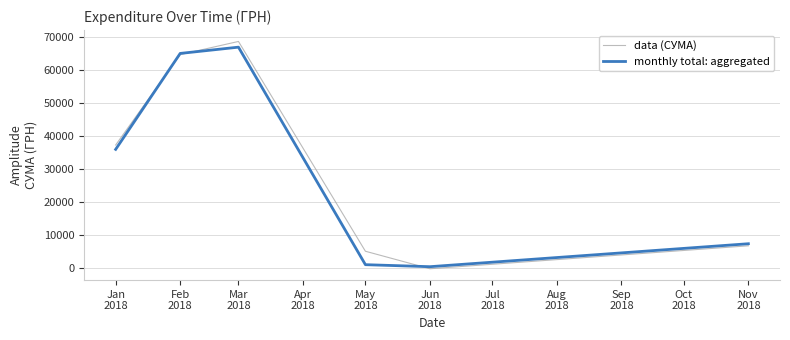

Is the value of data (СУМА) at Jun
2018 greater than the value of monthly total: aggregated at Jun
2018?

No